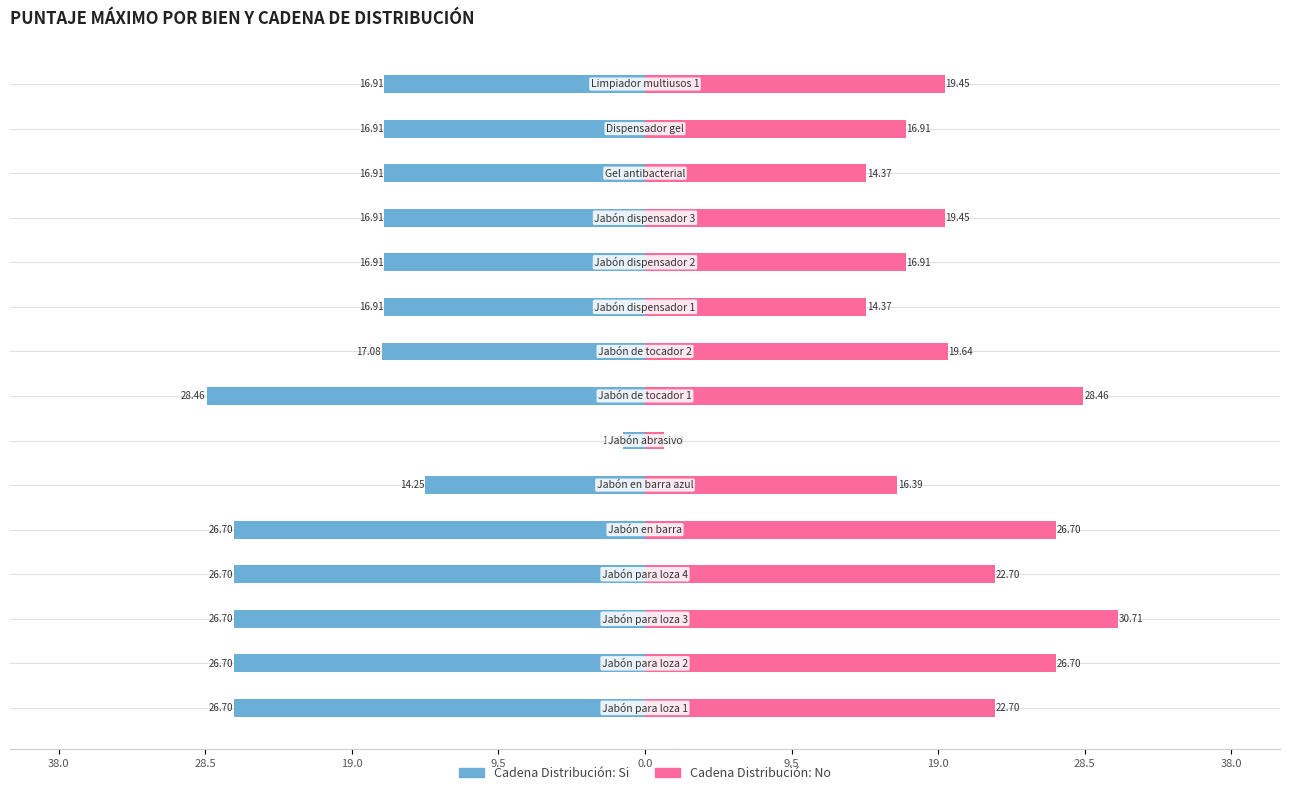

How many values in the Cadena Distribución: No series exceed 19?

9